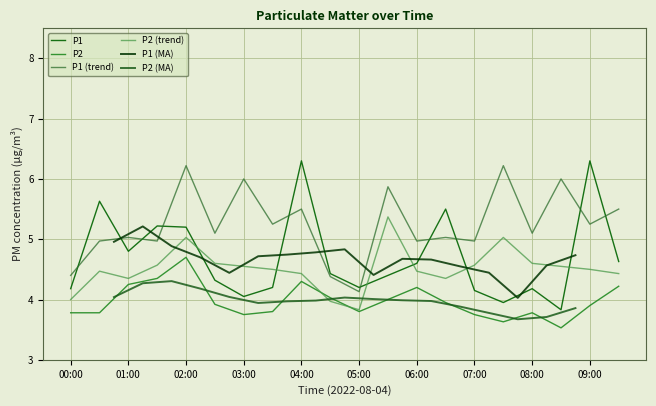

True or false: P1 and P2 cross at least once.

False